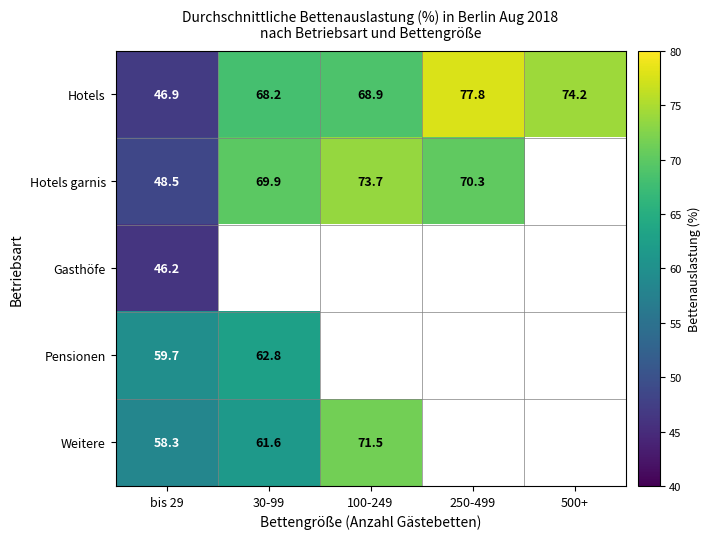

At how many categories does at least one series exceed 68?

4